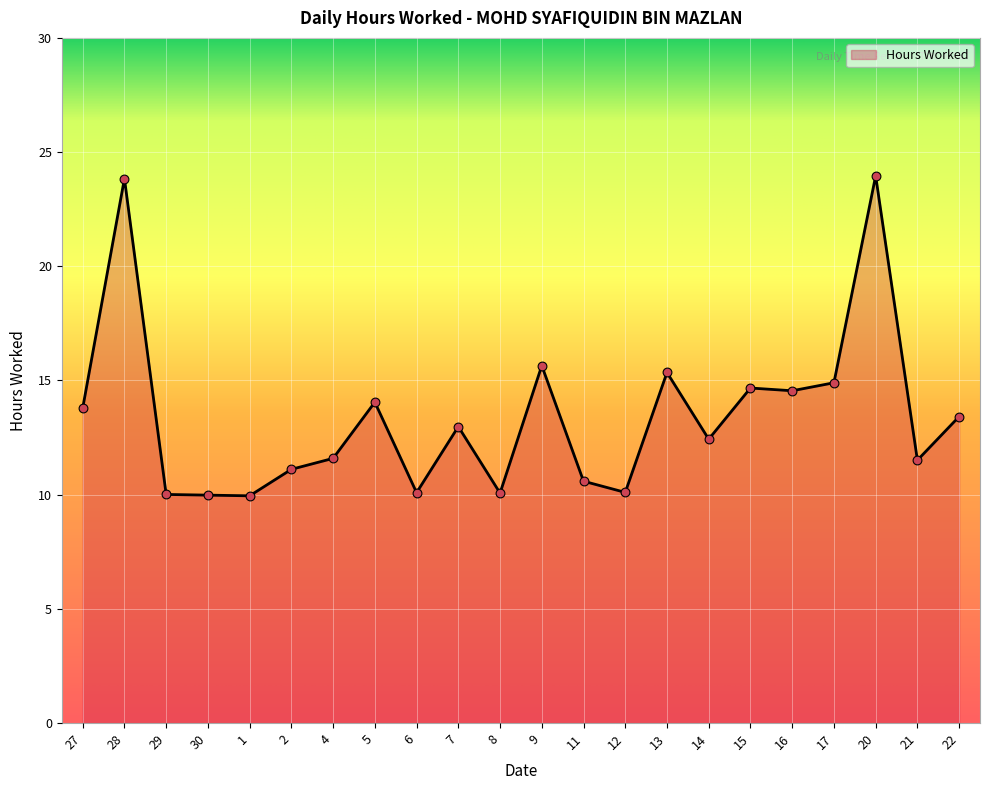

Which has a higher value, 22 or 9?

9